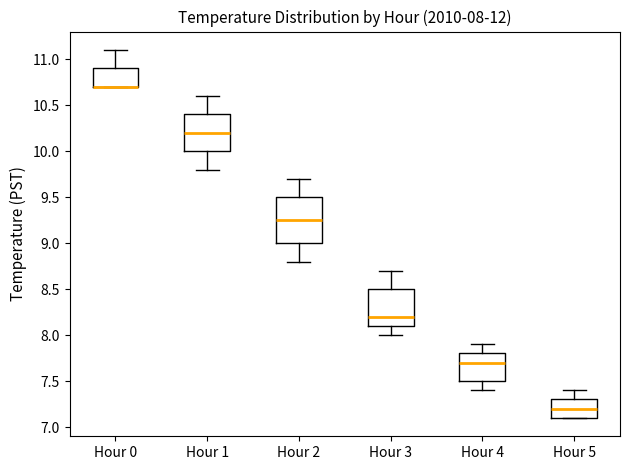

Which box is the tallest, from its lower edge to its upper edge?

Hour 2